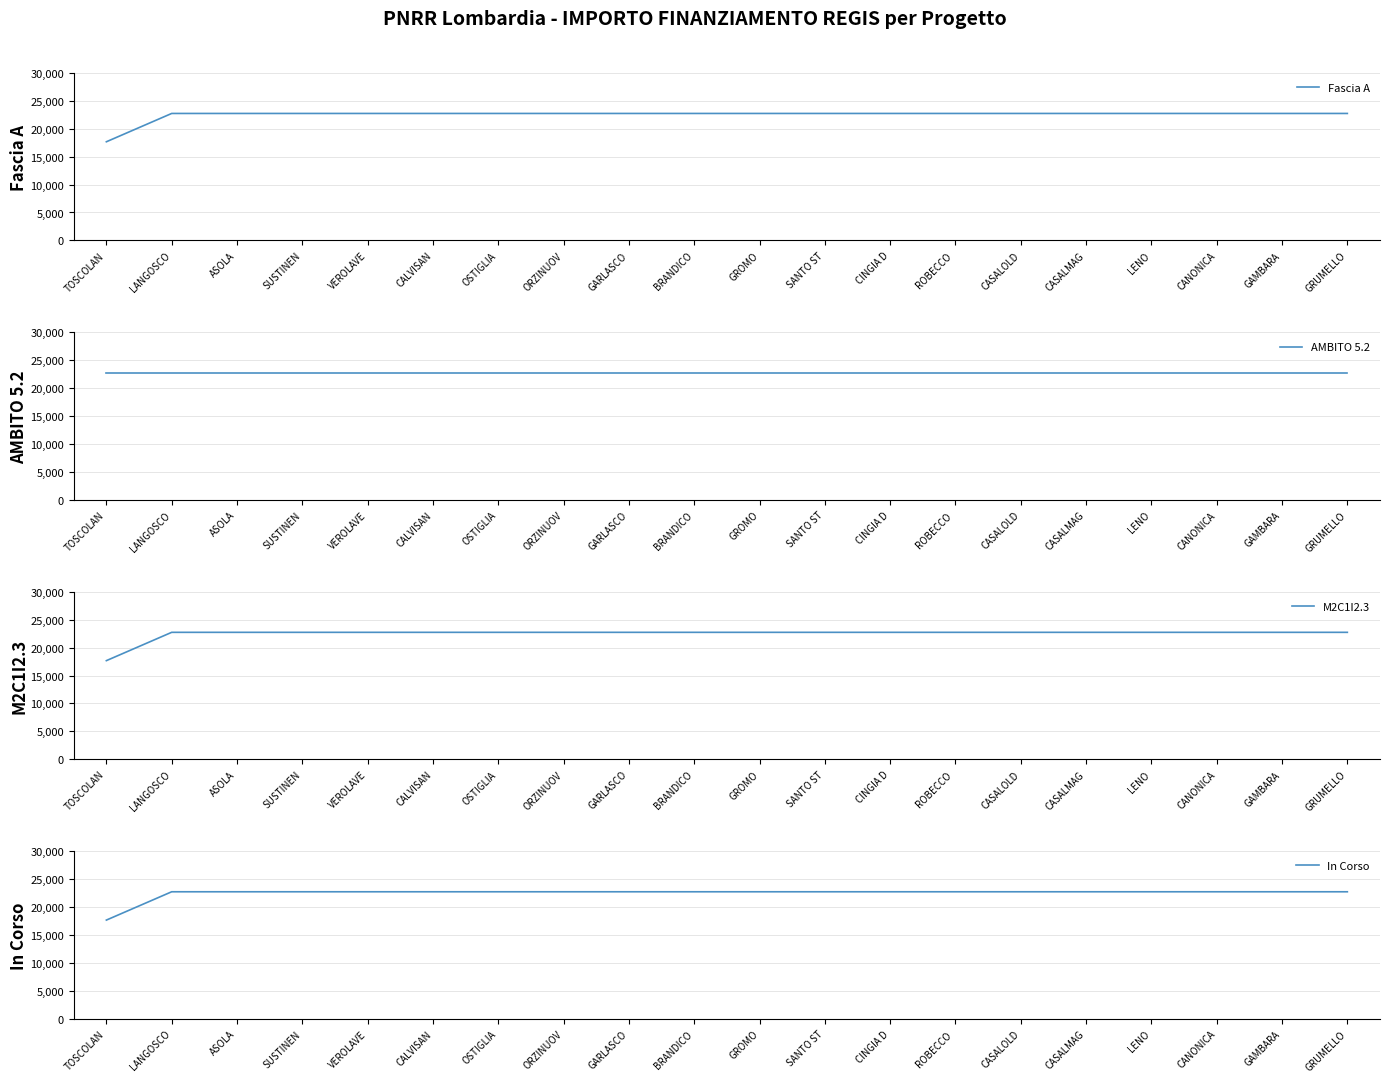

Reading right to left, what are all the values shown in this chart?

Fascia A: 22750.0	22750.0	22750.0	22750.0	22750.0	22750.0	22750.0	22750.0	22750.0	22750.0	22750.0	22750.0	22750.0	22750.0	22750.0	22750.0	22750.0	22750.0	22750.0	17674.8
AMBITO 5.2: 22750.0	22750.0	22750.0	22750.0	22750.0	22750.0	22750.0	22750.0	22750.0	22750.0	22750.0	22750.0	22750.0	22750.0	22750.0	22750.0	22750.0	22750.0	22750.0	22750.0
M2C1I2.3: 22750.0	22750.0	22750.0	22750.0	22750.0	22750.0	22750.0	22750.0	22750.0	22750.0	22750.0	22750.0	22750.0	22750.0	22750.0	22750.0	22750.0	22750.0	22750.0	17674.8
In Corso: 22750.0	22750.0	22750.0	22750.0	22750.0	22750.0	22750.0	22750.0	22750.0	22750.0	22750.0	22750.0	22750.0	22750.0	22750.0	22750.0	22750.0	22750.0	22750.0	17674.8